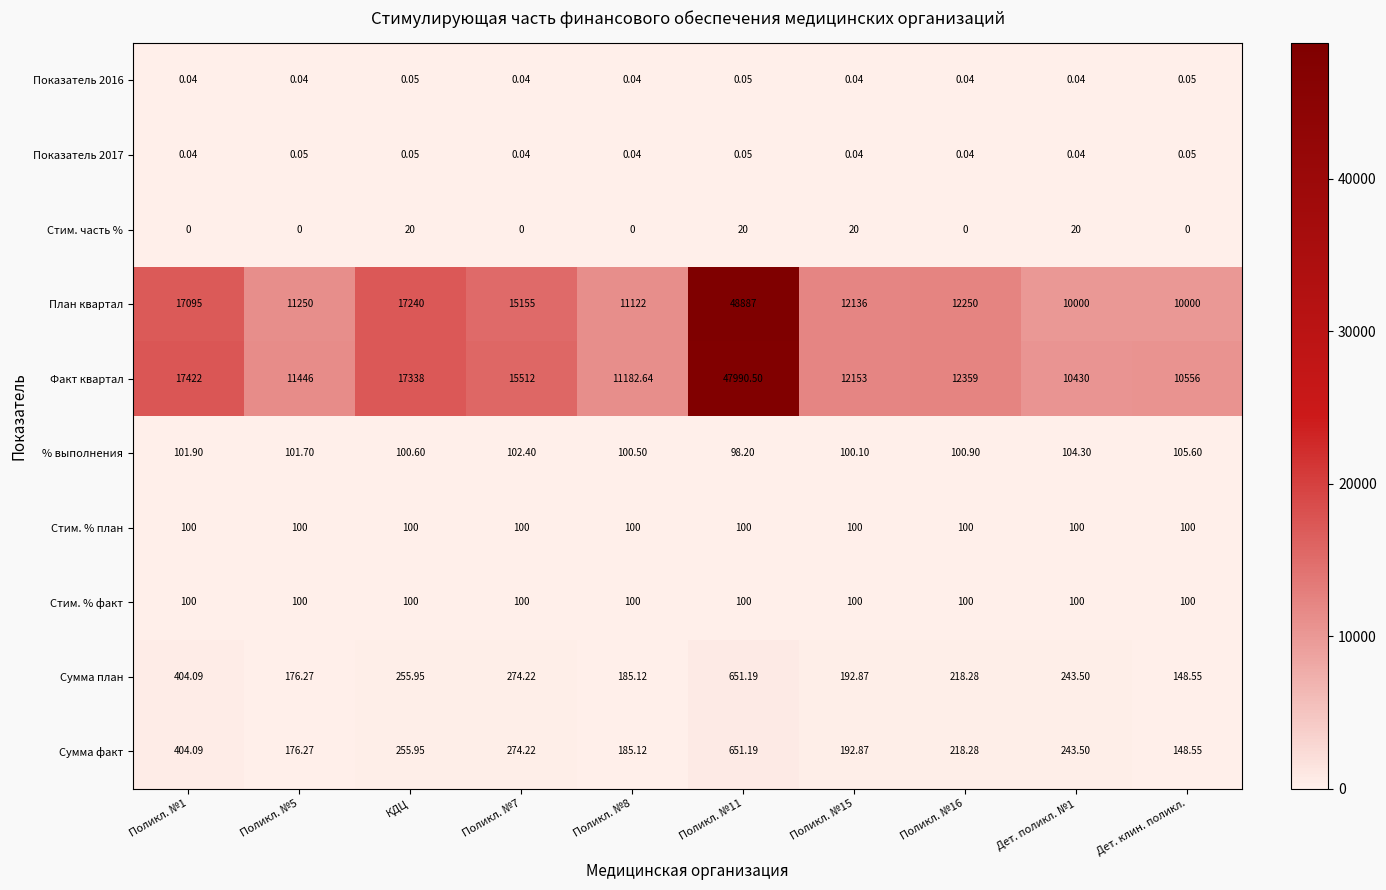

How many series are shown in this chart?

10